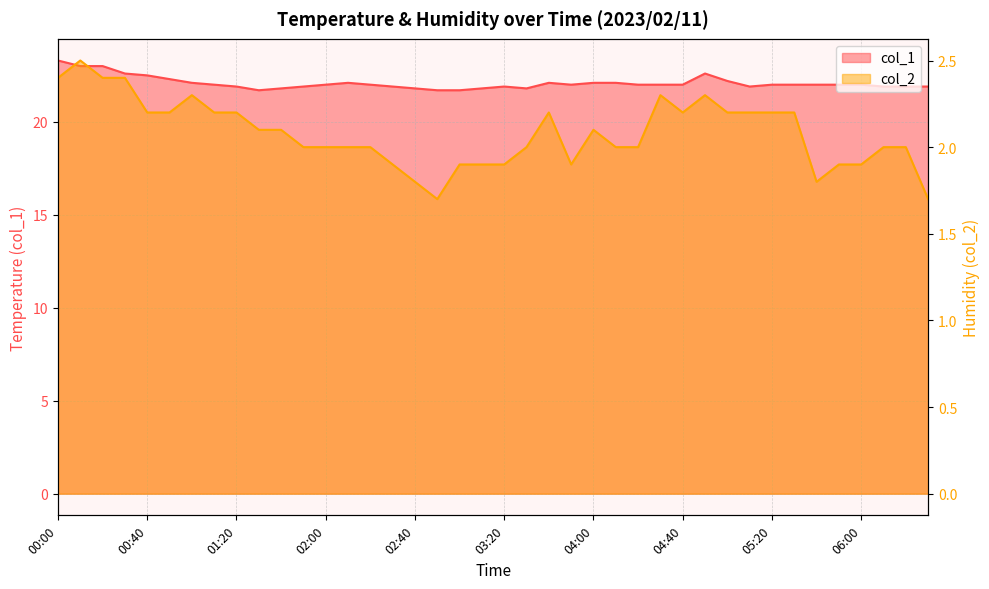

List the series in order of their overall mean, highest first.

col_1, col_2